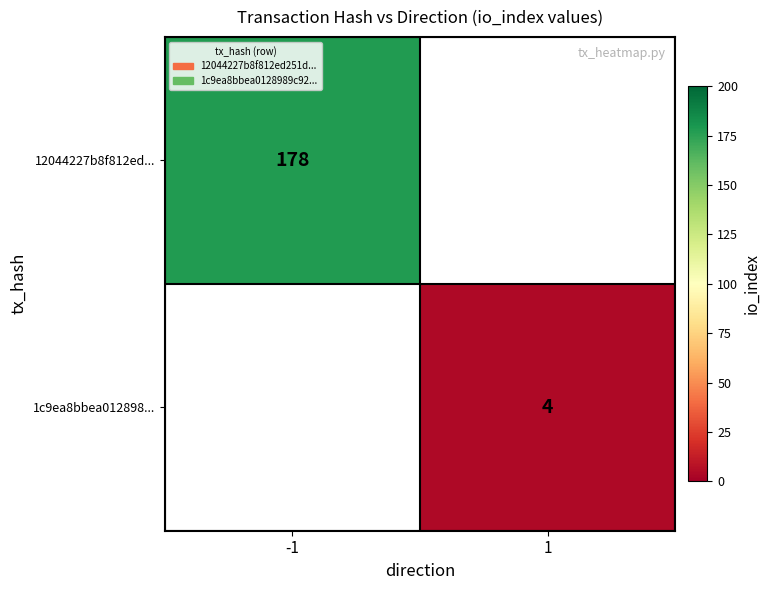

Is the value of 12044227b8f812ed... at -1 greater than the value of 1c9ea8bbea012898... at 1?

Yes